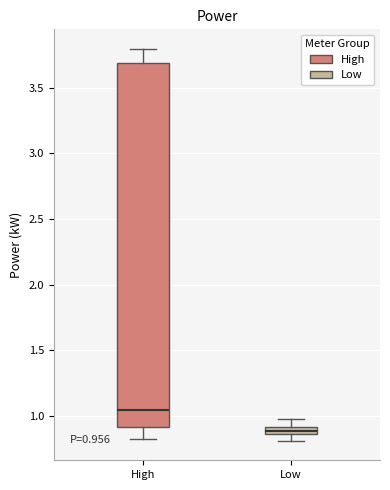

Comparing the boxes themselves (not the whiskers), which one is the tallest?

High